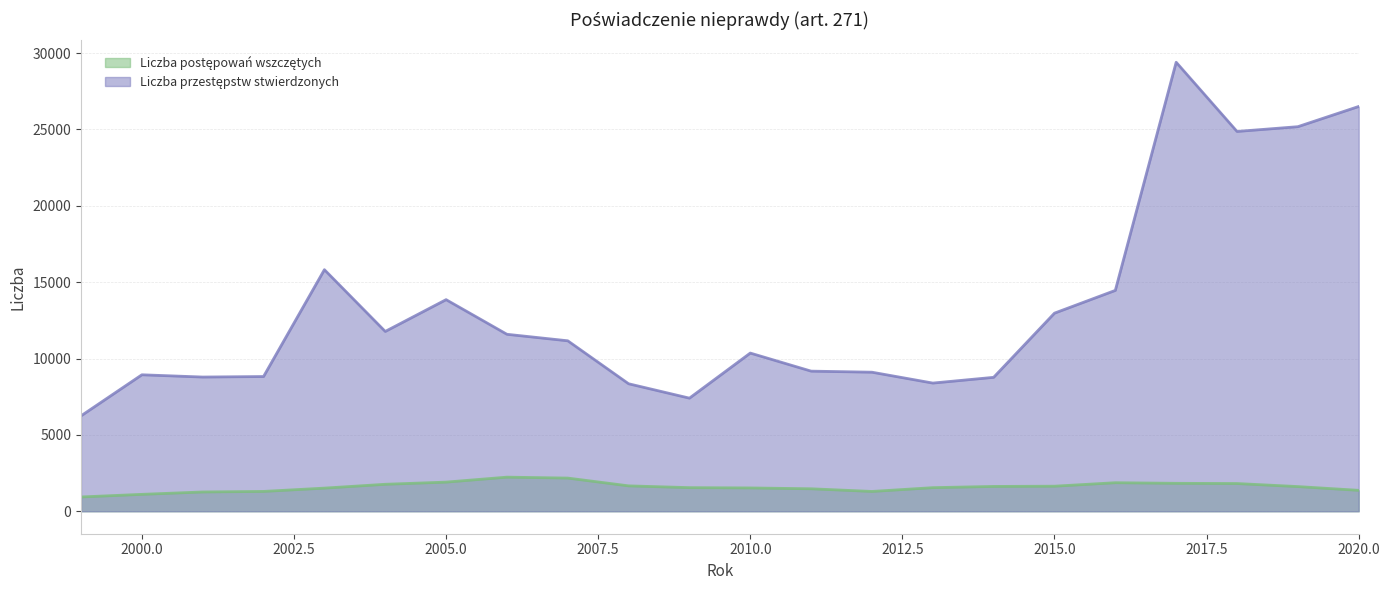

True or false: Liczba postępowań wszczętych and Liczba przestępstw stwierdzonych intersect in this chart.

False